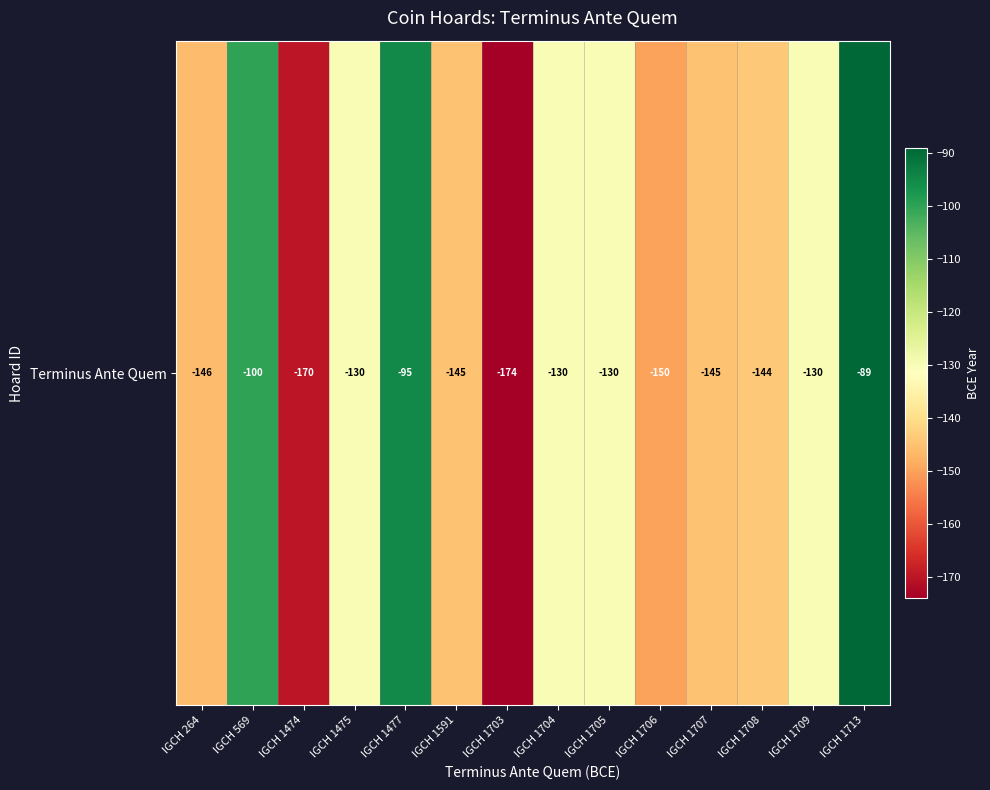

What is the difference between the values at IGCH 1591 and IGCH 1477?

50